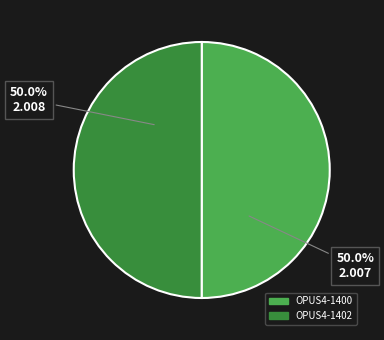

Combined, do OPUS4-1402 and OPUS4-1400 account for over 50%?

Yes